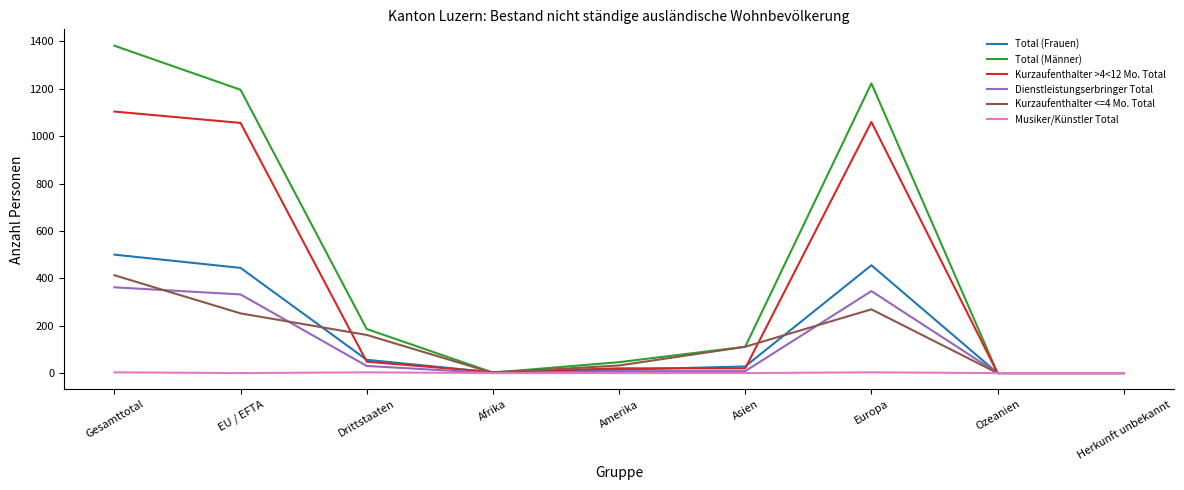

What is the maximum value shown in the chart?

1382